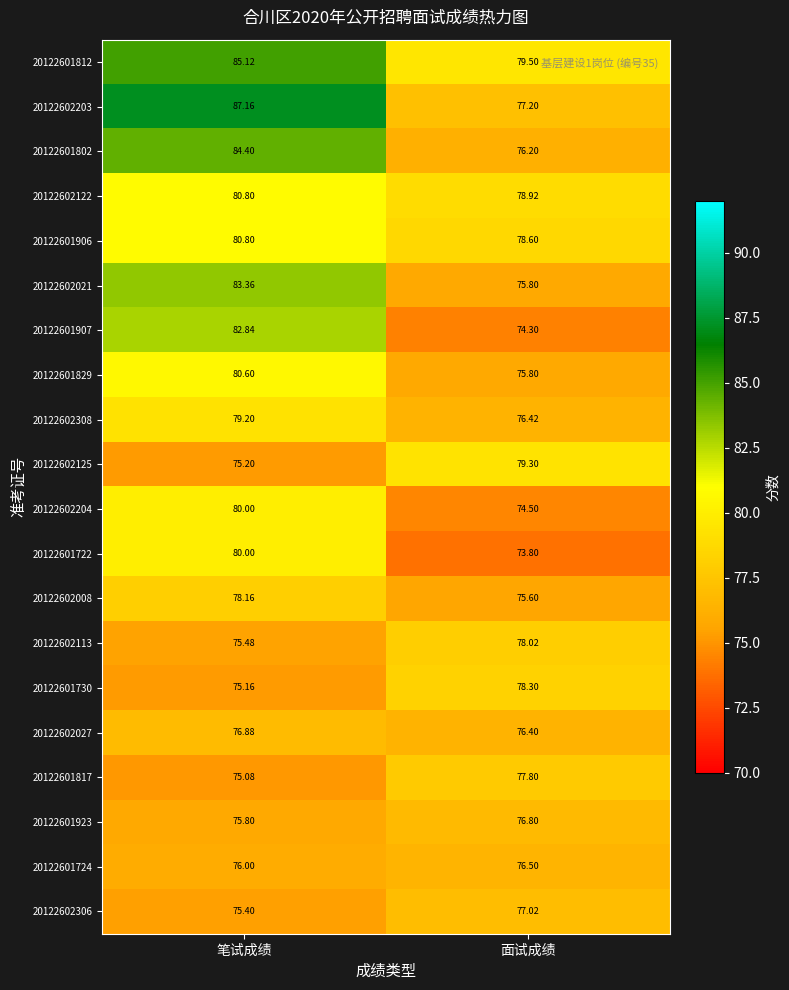

Count the number of data series in this chart.

20